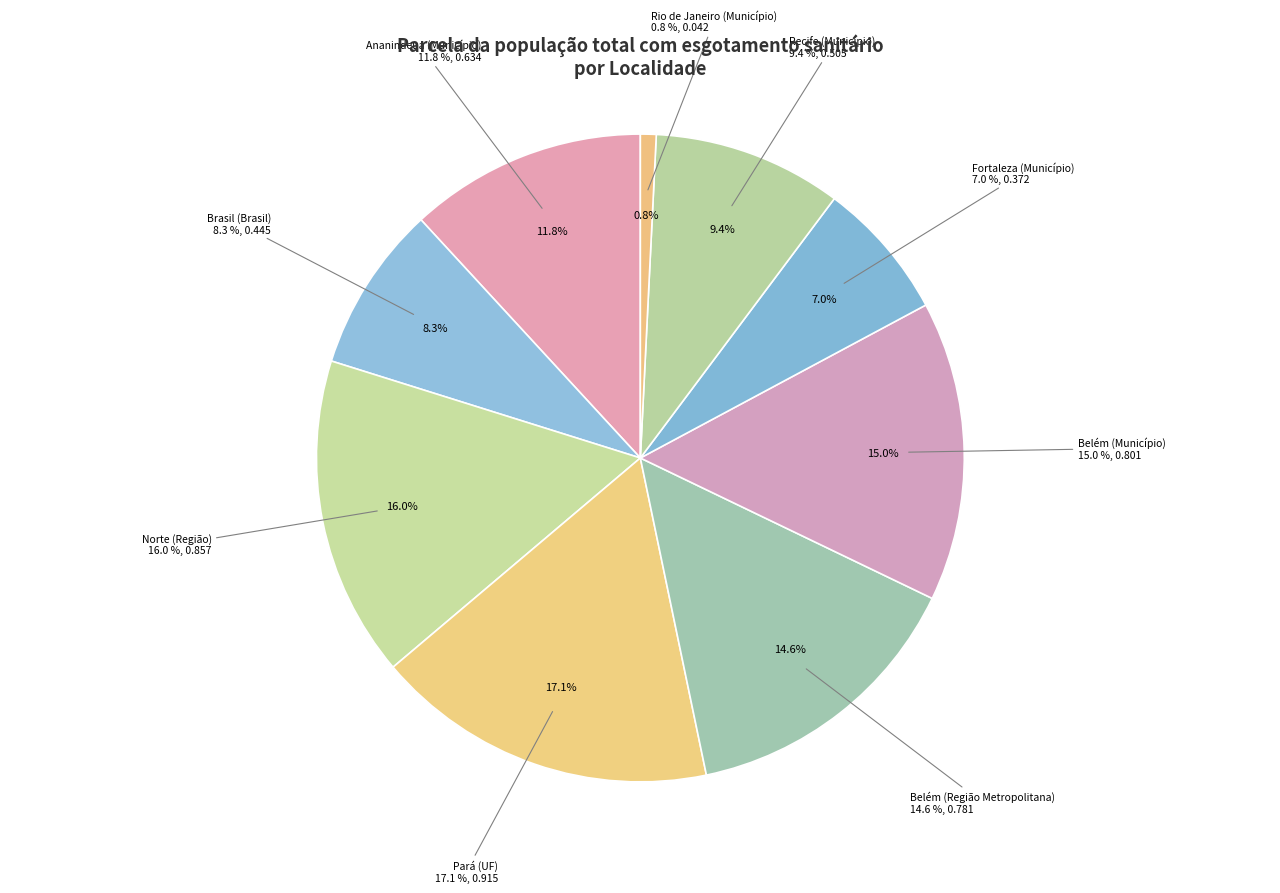

Is it true that Norte (Região) is 28% of the pie?

False